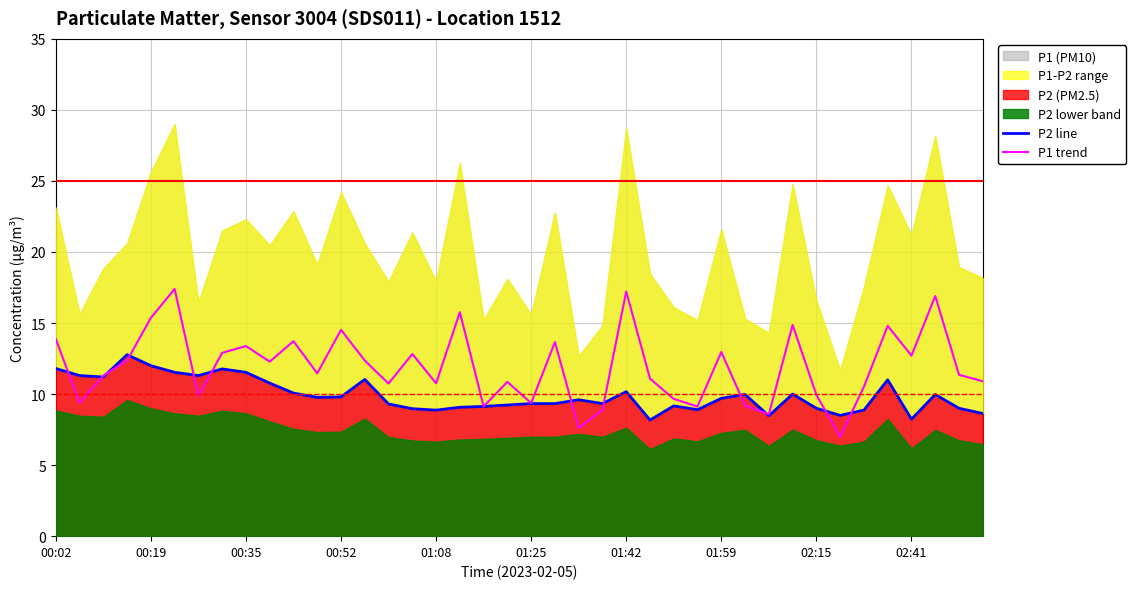

What is the lowest value of the P1 trend series?

7.0